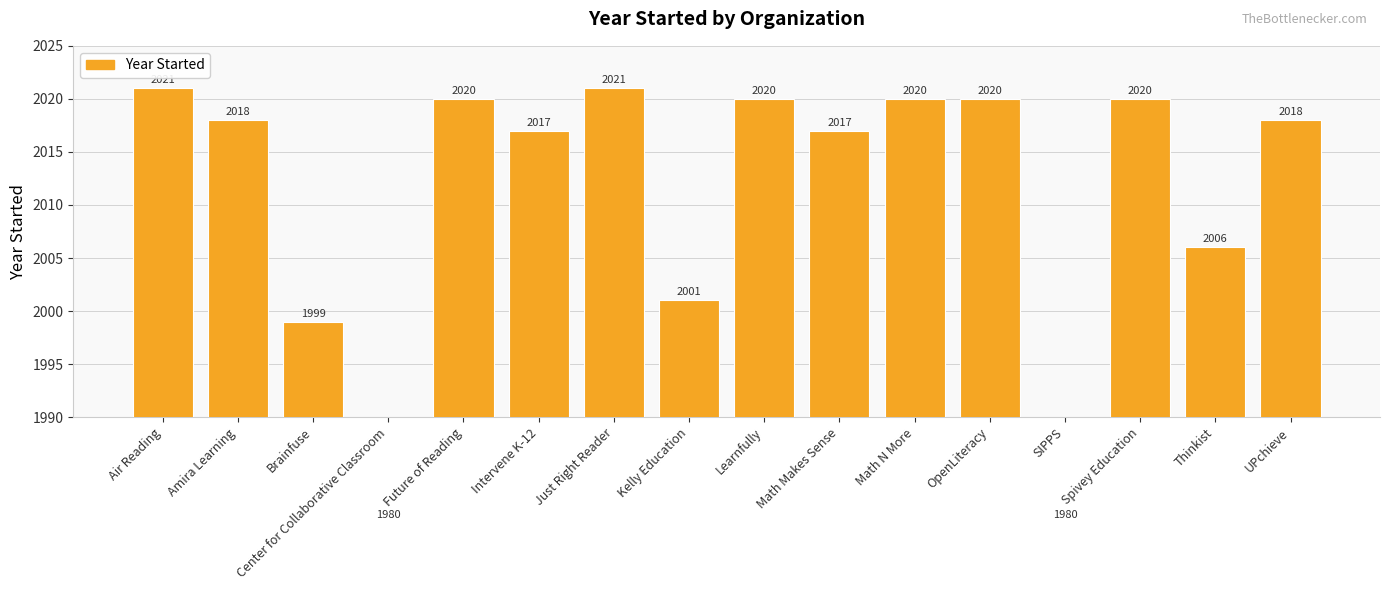

Reading left to right, extract all data points from this chart.

2021	2018	1999	1980	2020	2017	2021	2001	2020	2017	2020	2020	1980	2020	2006	2018